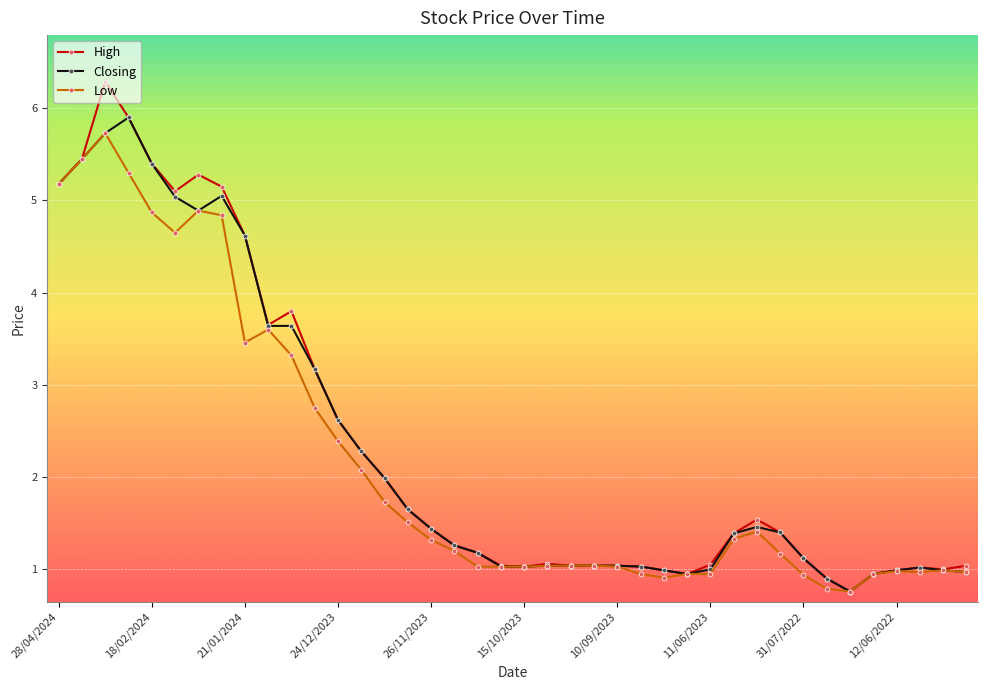

What is the value of the Closing point at the 18th from the left?

1.3